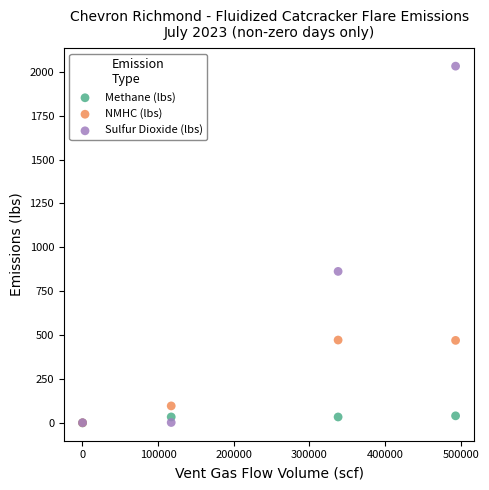

What are all the series names shown in the legend?

Methane (lbs), NMHC (lbs), Sulfur Dioxide (lbs)